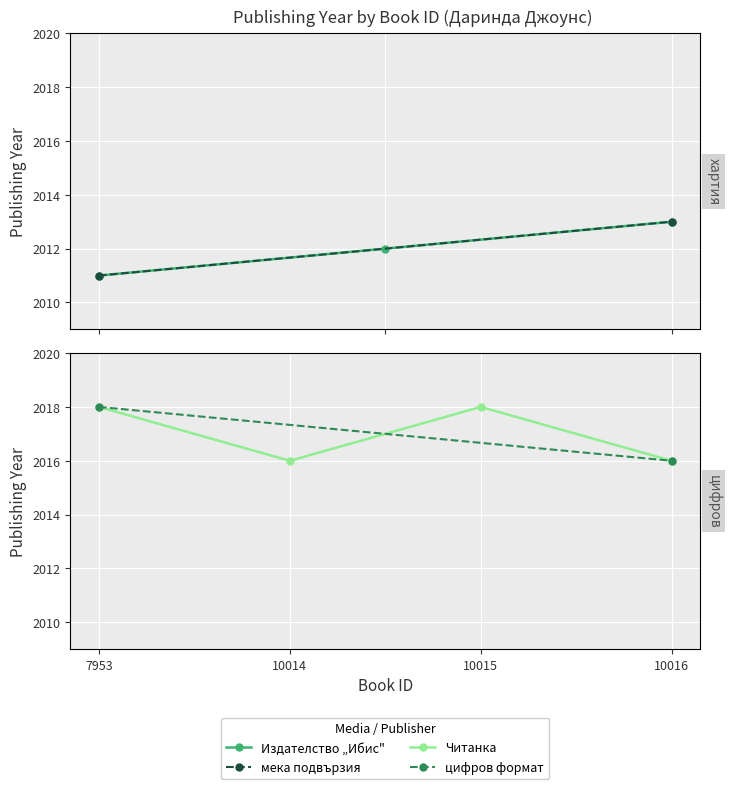

Which has a higher value, 8498 or 10014?

10014